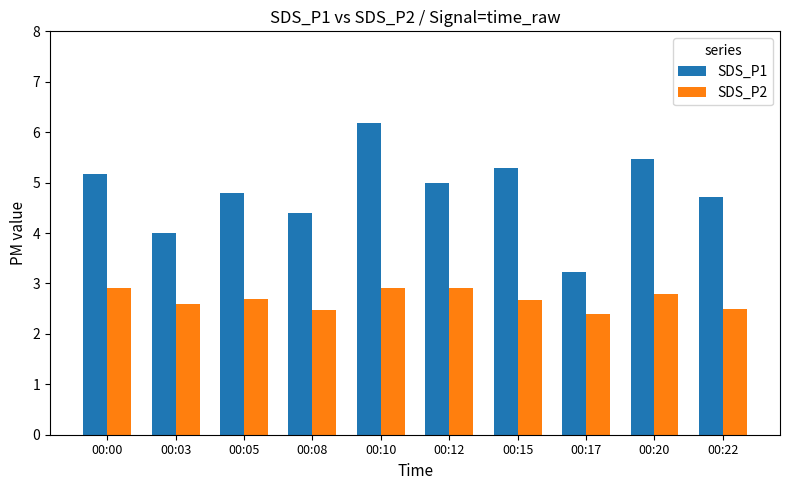

Which series changed the most between 00:08 and 00:20?

SDS_P1